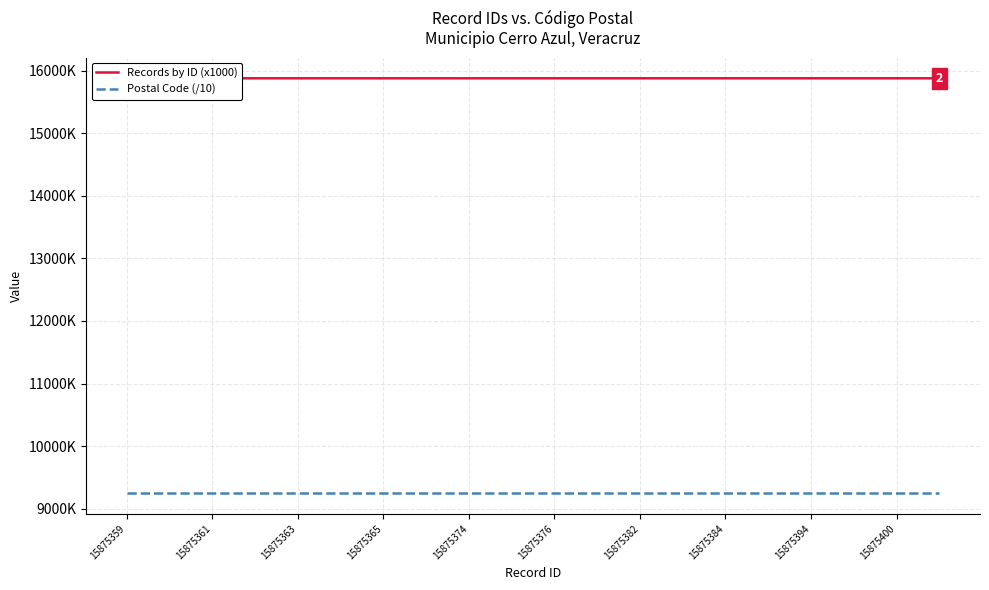

Is this an area chart (filled region under the line)?

No